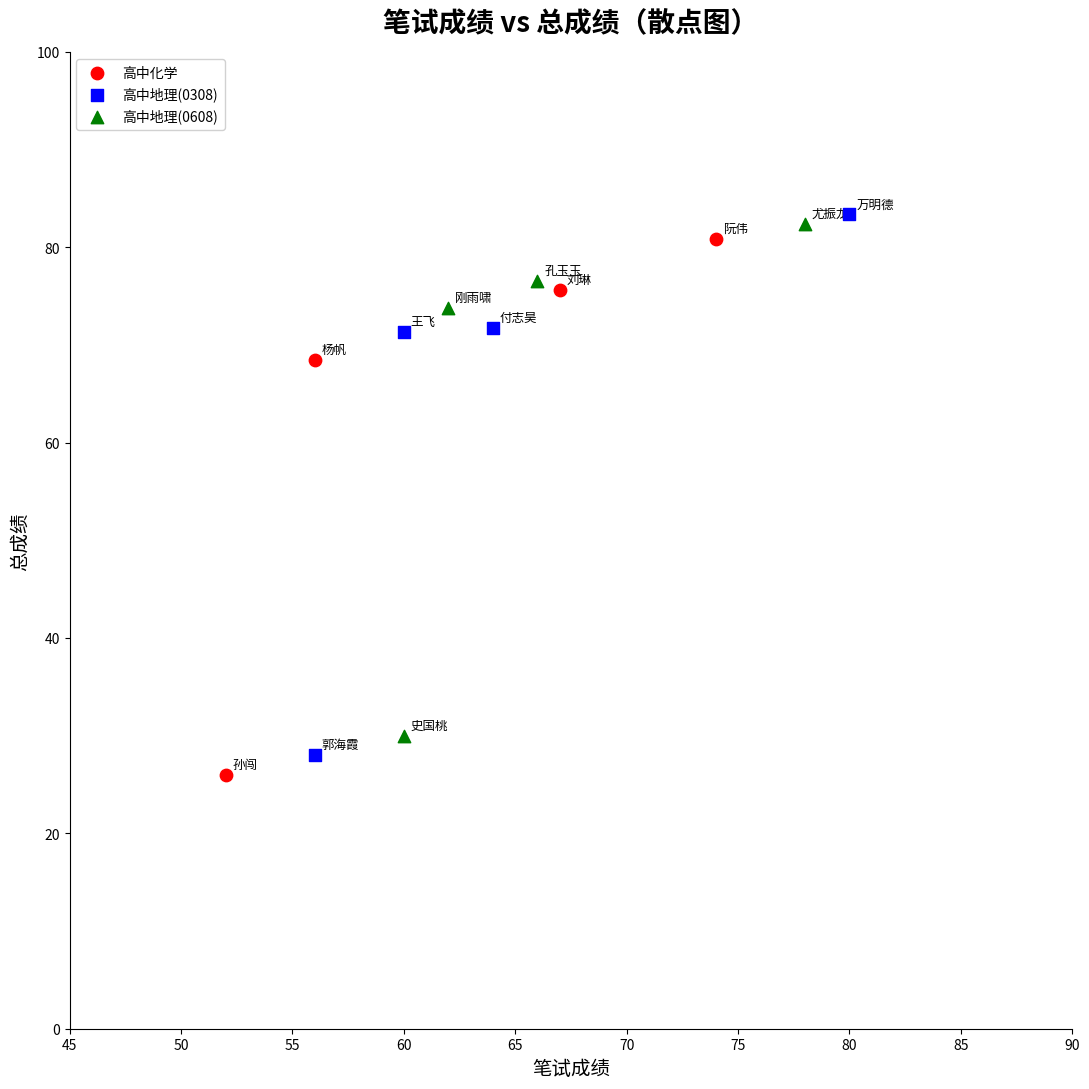

Which series reaches the maximum Y coordinate?

高中地理(0308)